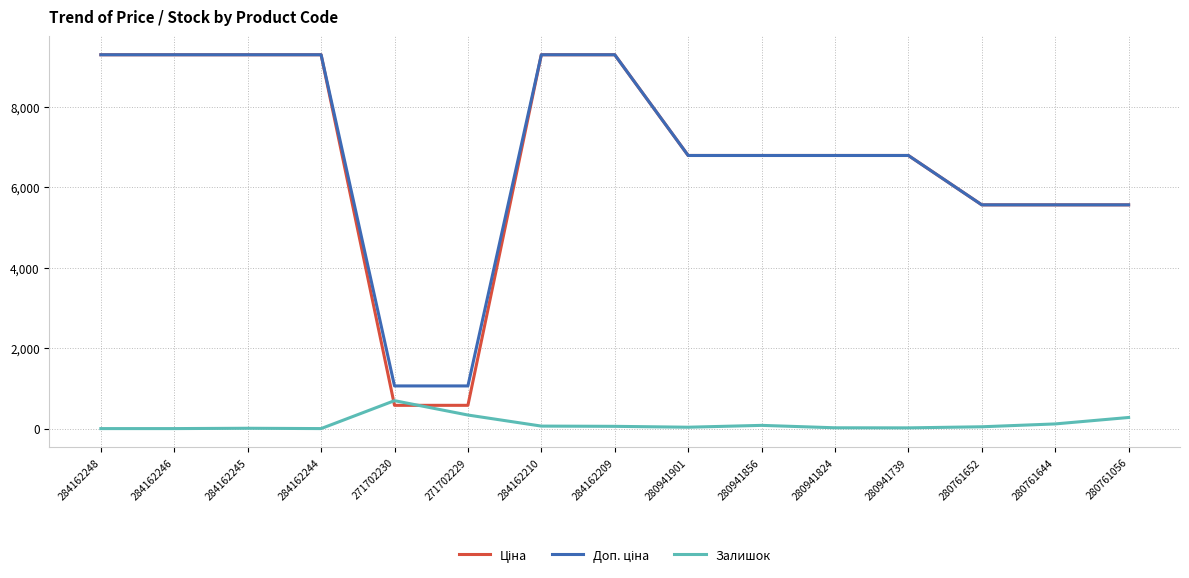

What is the maximum value for Залишок?

694.0